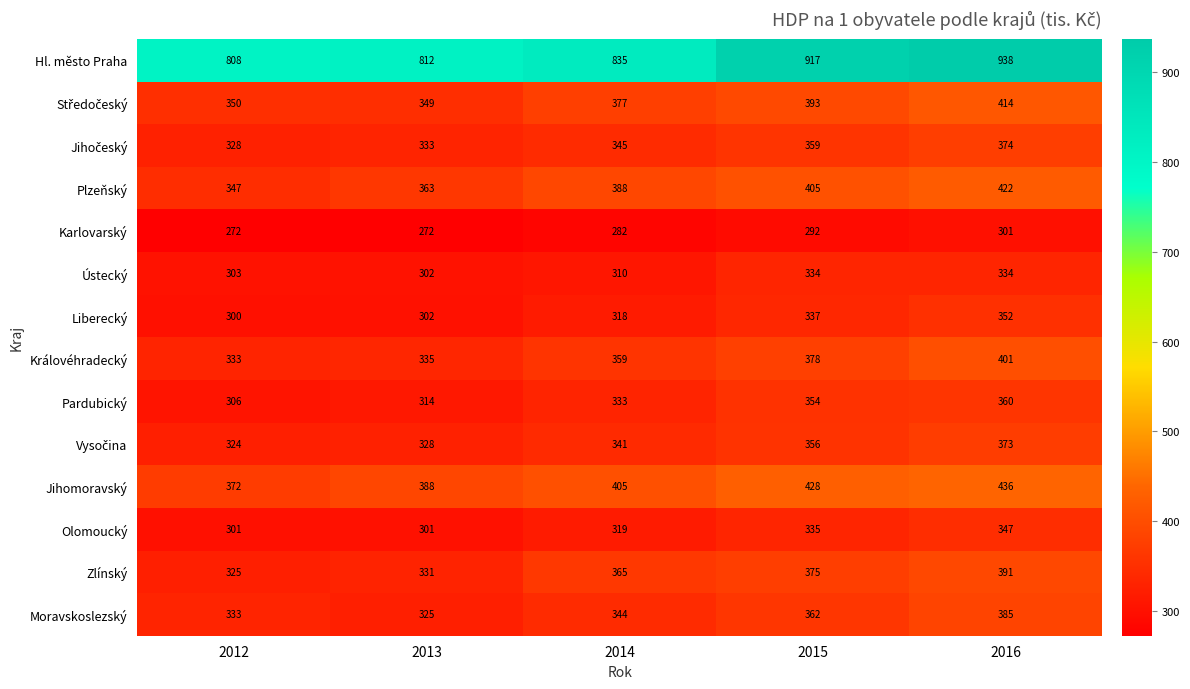

What is the difference between the maximum and minimum values in the Hl. město Praha series?

130